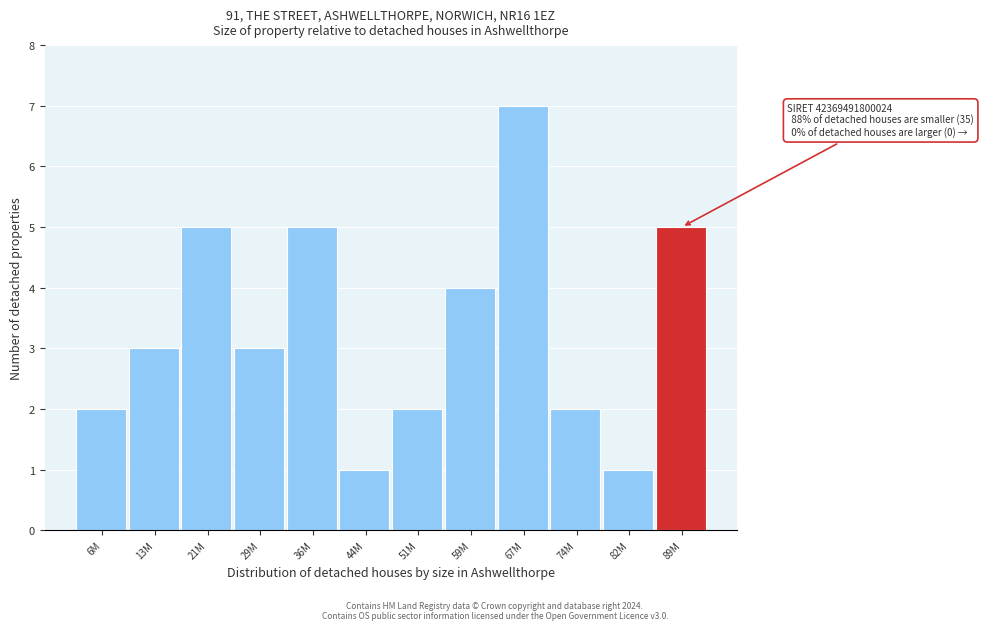

Reading left to right, list all the values displayed in this chart.

2	3	5	3	5	1	2	4	7	2	1	5